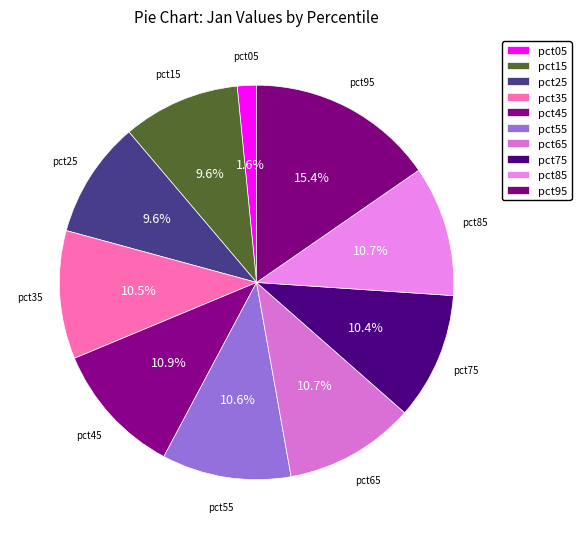

How many slices are in this pie chart?

10